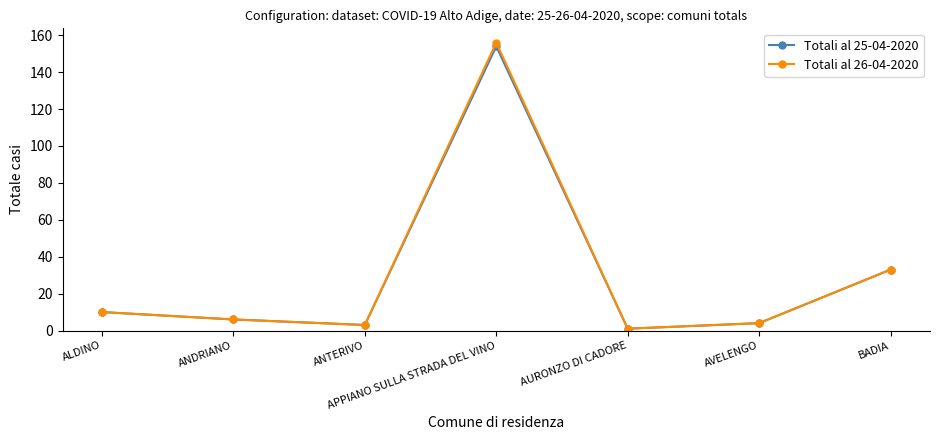

Count the number of data series in this chart.

2